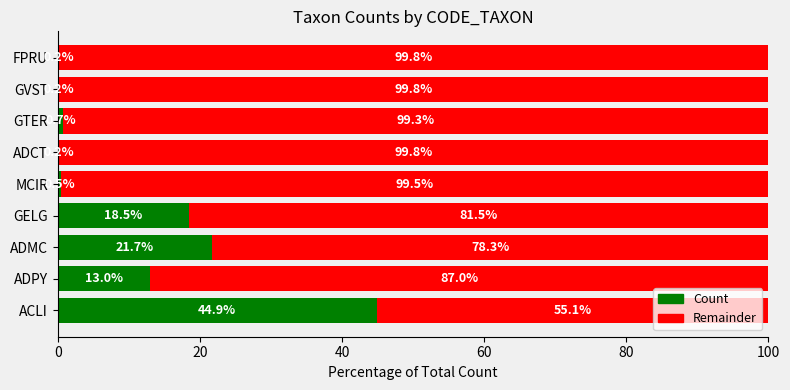

Is it true that Count equals 0.7 at GTER?

True